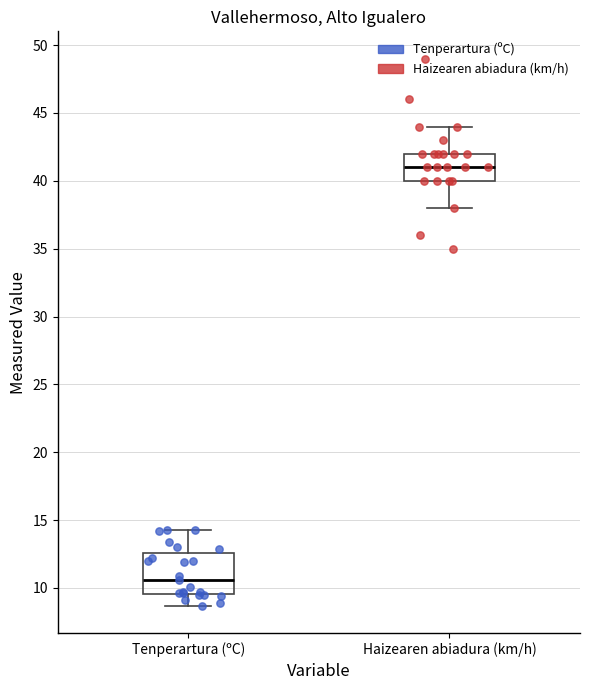

Reading left to right, transcribe this box plot: for each box, give where its median line is, the range the box spans, and where its two whiskers end, as read against the y-axis. The values are not printed on the chart, so give them approximately, as read against the axis.

Tenperartura (ºC): median 10.5, box 9.5 to 12.5, whiskers 8.5 to 14.5
Haizearen abiadura (km/h): median 41.0, box 40.0 to 42.0, whiskers 38.0 to 44.0